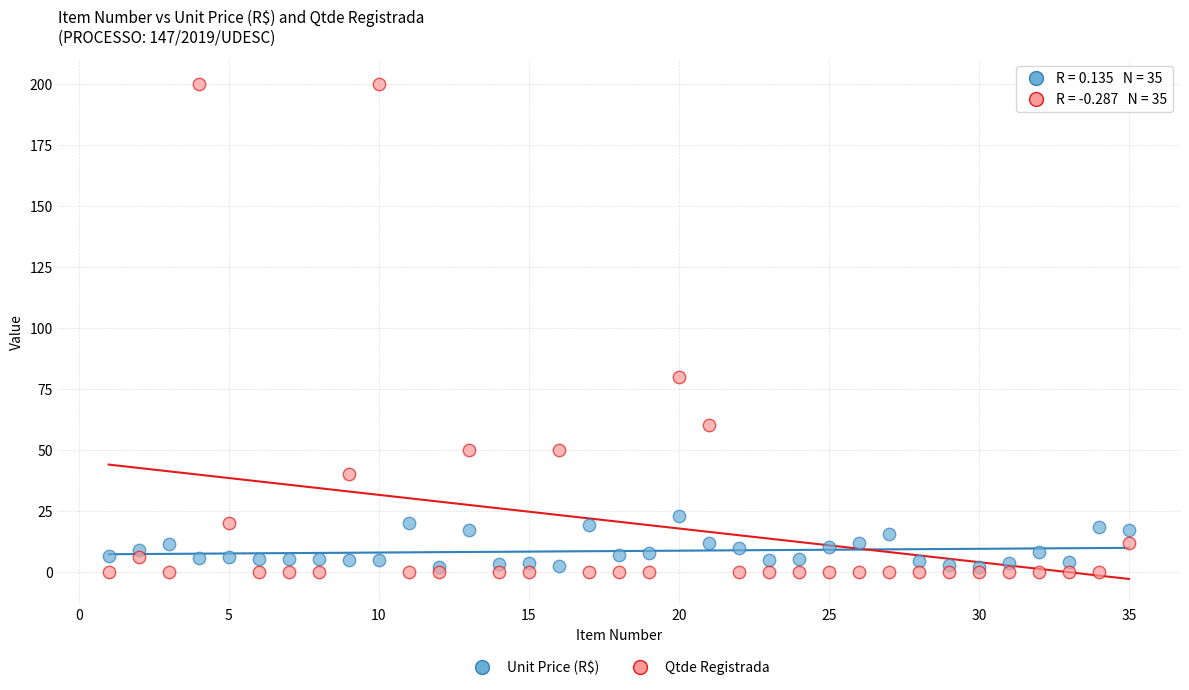

Across all series, what Y value is closest to 100?

80.0